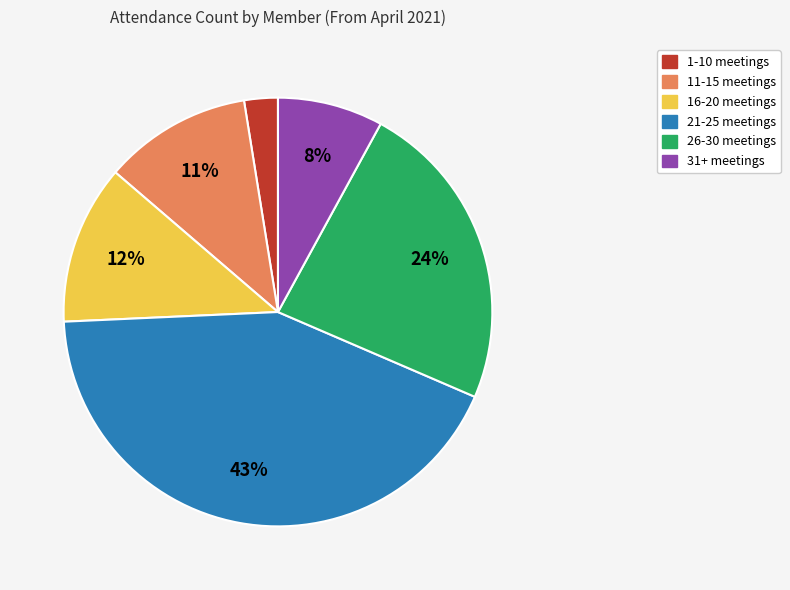

Rank the categories by value from highest to lowest.

21-25 meetings, 26-30 meetings, 16-20 meetings, 11-15 meetings, 31+ meetings, 1-10 meetings